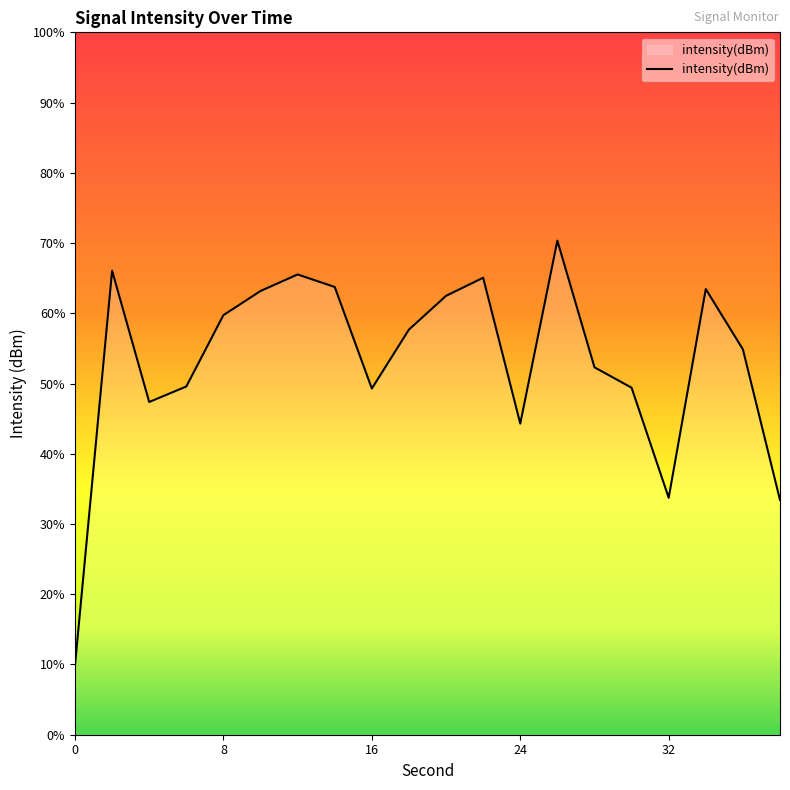

Where is the first local minimum?

4